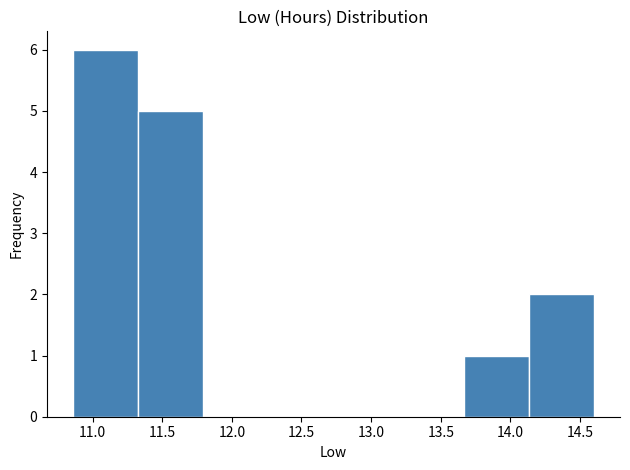

Reading left to right, list every bar in this chart as the range it spans on the x-axis followed by its height. Neither the bar edges nor the heights are printed on the chart, so give them approximately, as read against the axes.

10.85 to 11.35: 6
11.35 to 11.80: 5
11.80 to 12.25: 0
12.25 to 12.75: 0
12.75 to 13.20: 0
13.20 to 13.65: 0
13.65 to 14.15: 1
14.15 to 14.60: 2